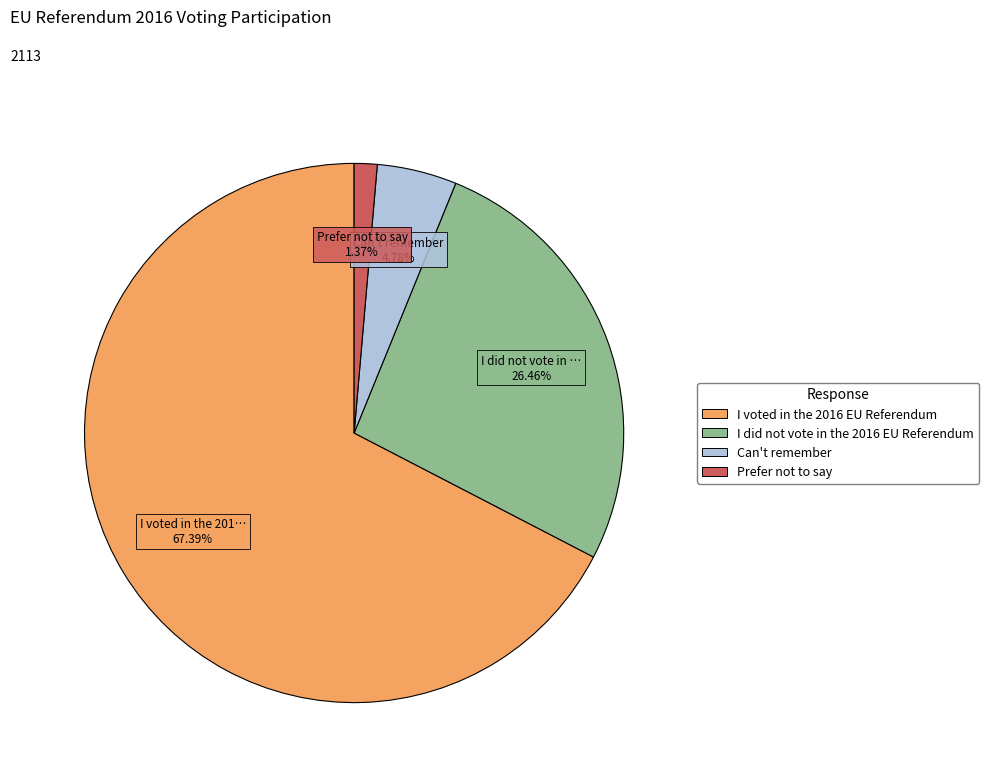

To the nearest percent, what is the difference between the Prefer not to say and I did not vote in the 2016 EU Referendum slice percentages?

25%